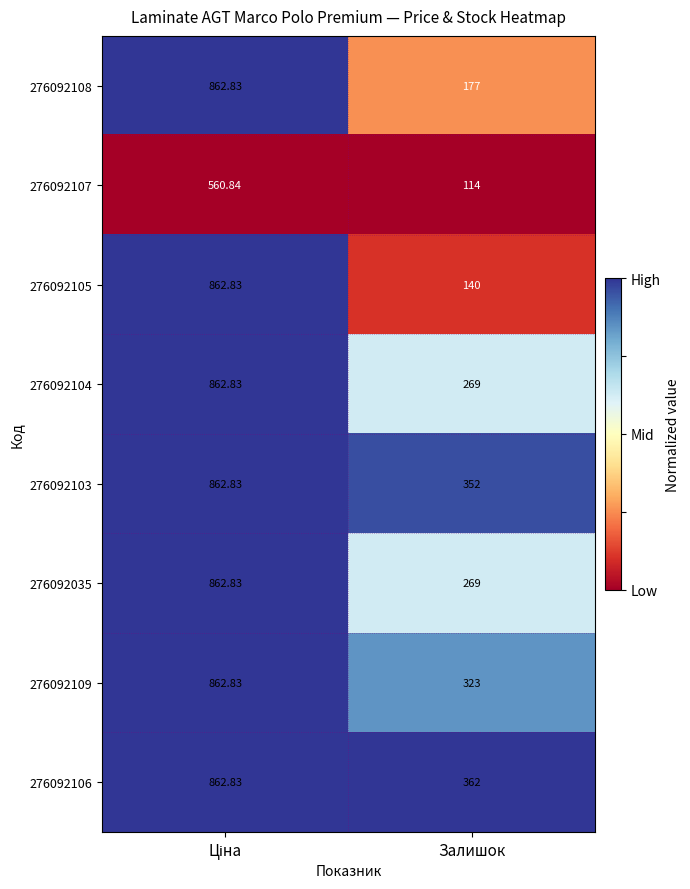

At which label does 276092109 reach its minimum?

Залишок